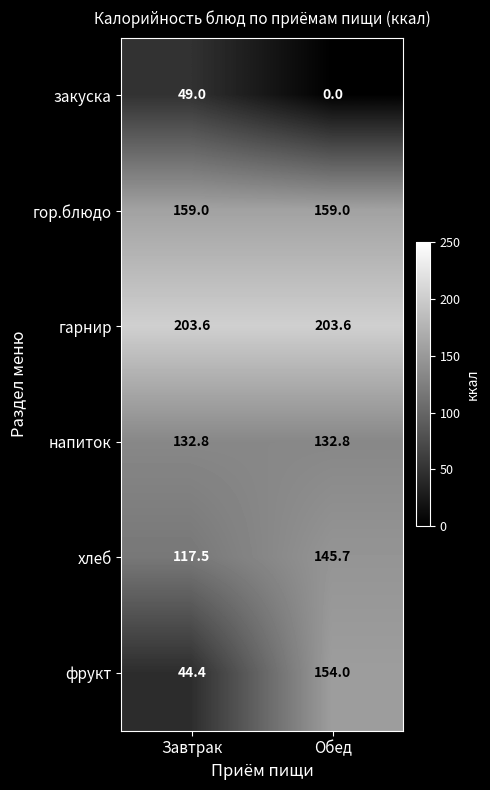

Which series has the widest spread of values?

фрукт